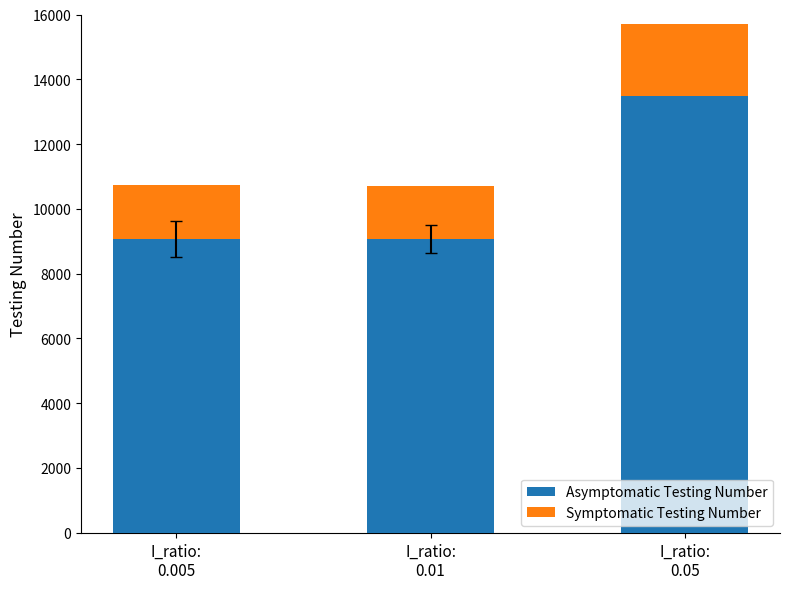

Does the chart contain stacked bars?

Yes